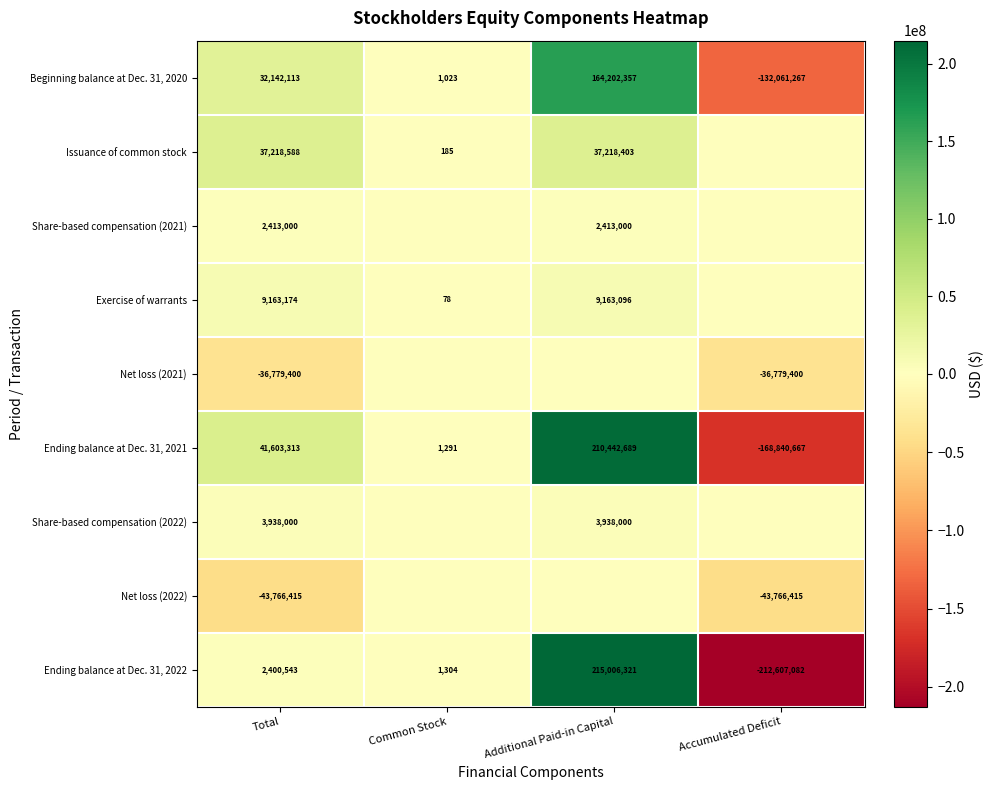

Which category has the lowest value across all series?

Accumulated Deficit